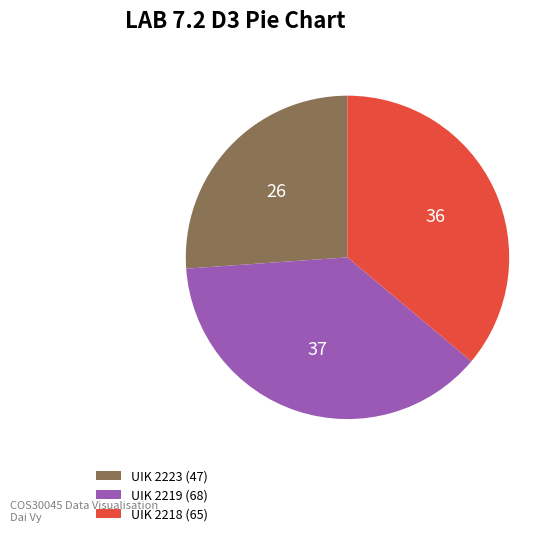

The UIK 2218 (65) slice represents 36% of the pie. True or false?

True